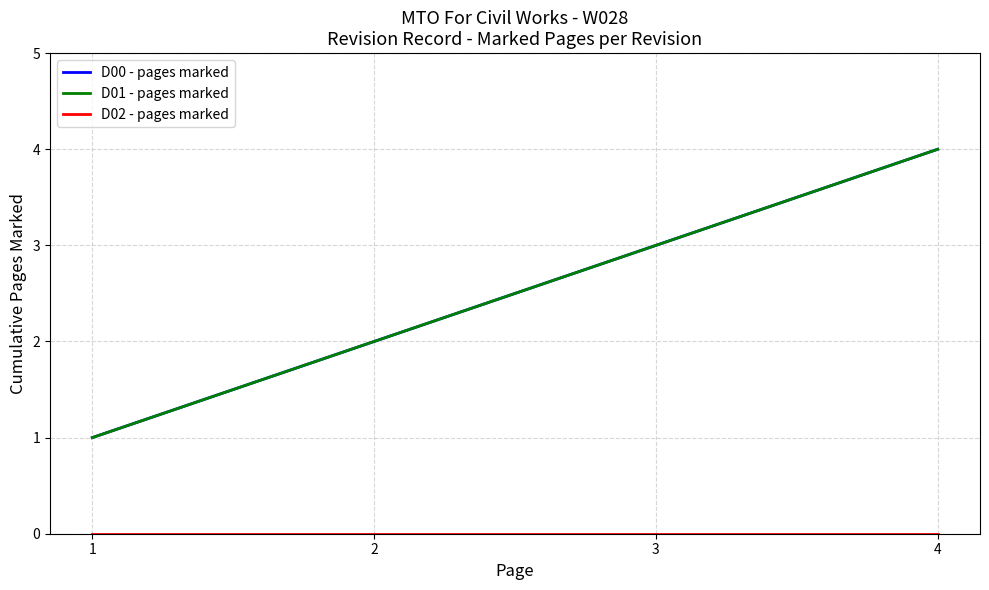

Which category has the lowest value in the D00 - pages marked series?

1